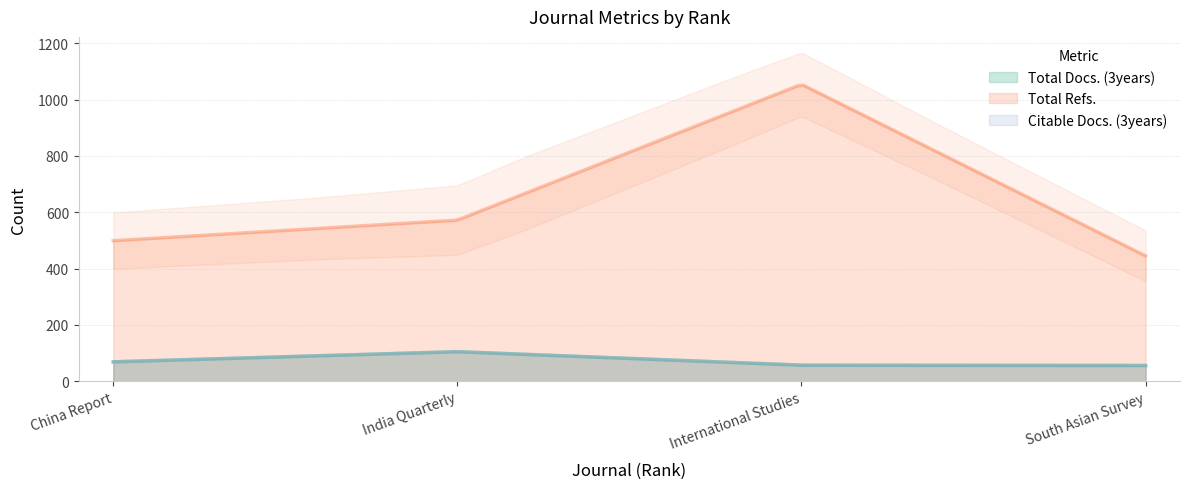

What is the label of the 1st point from the left?

China Report